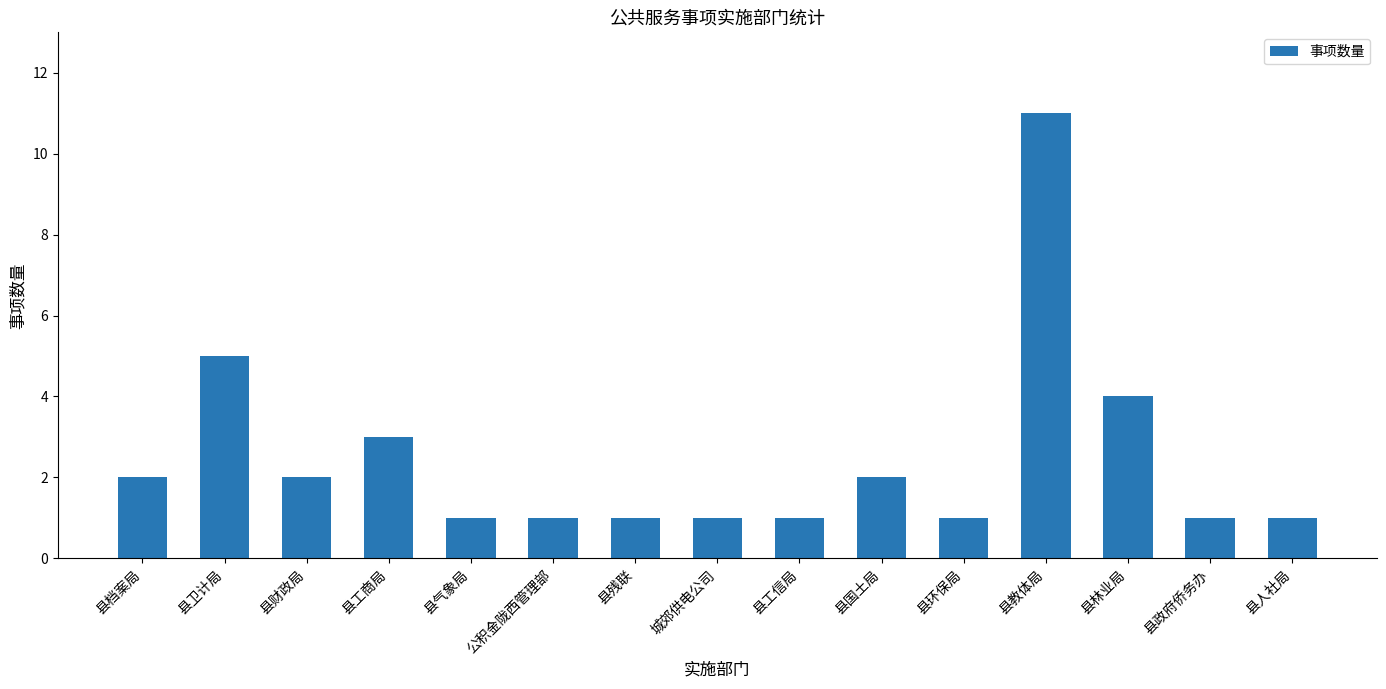

What is the label of the 12th bar from the left?

县教体局